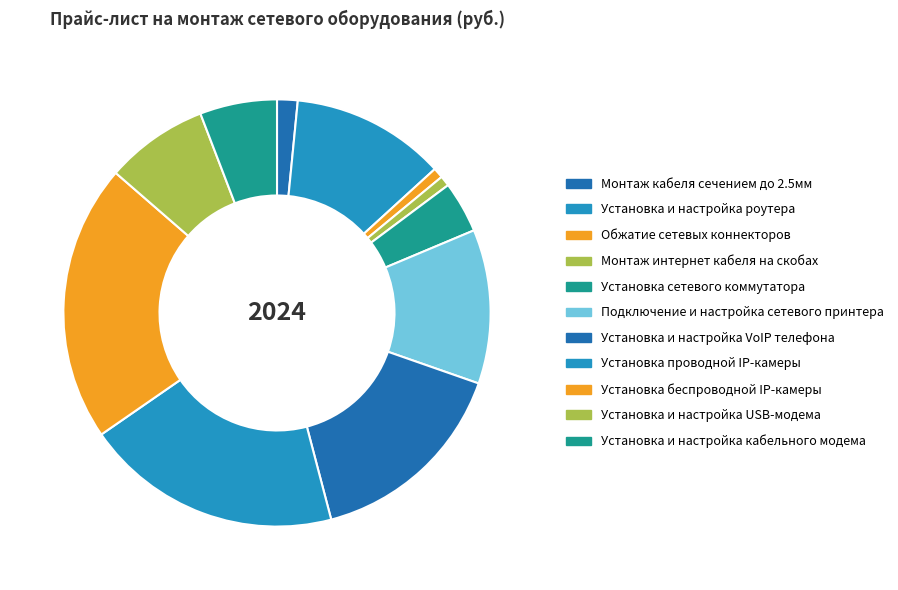

To the nearest percent, what is the difference between the Монтаж интернет кабеля на скобах and Установка и настройка кабельного модема slice percentages?

5%